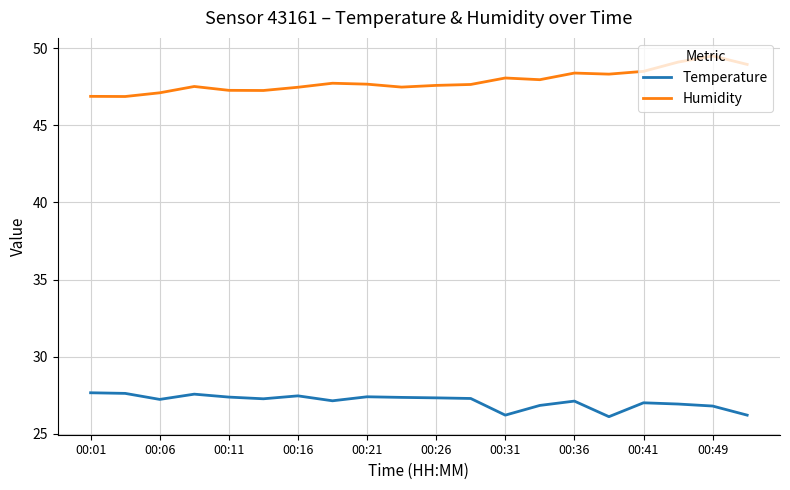

What is the maximum value shown in the chart?

49.5